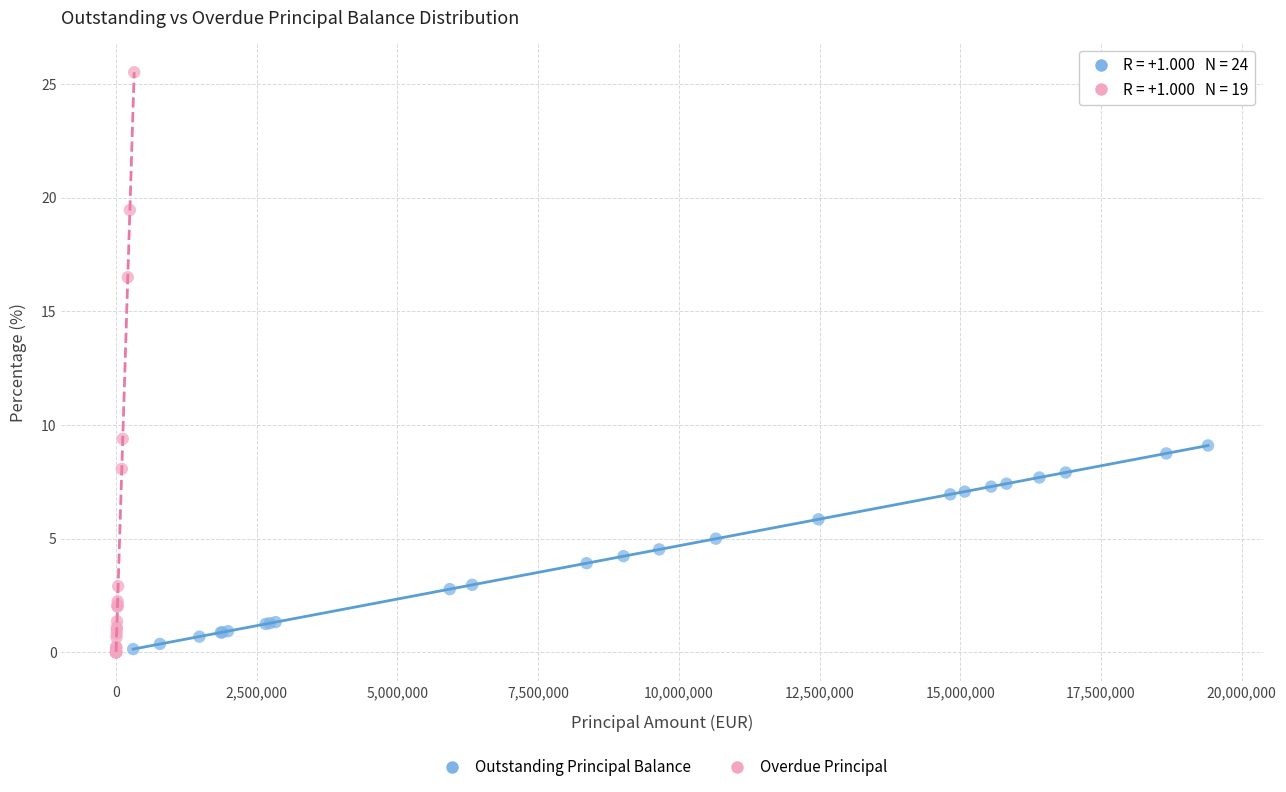

Which series has the widest spread of Y values?

Overdue Principal